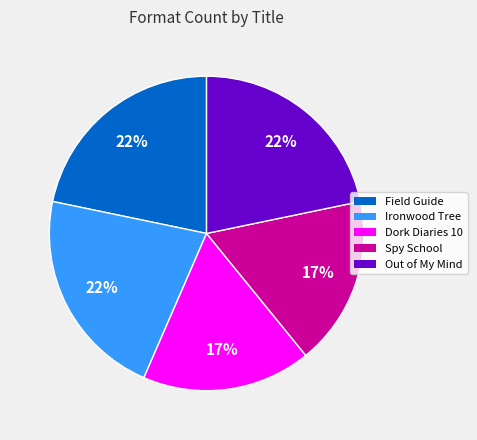

What is the ratio of the value at Dork Diaries 10 to the value at Spy School?

1.0